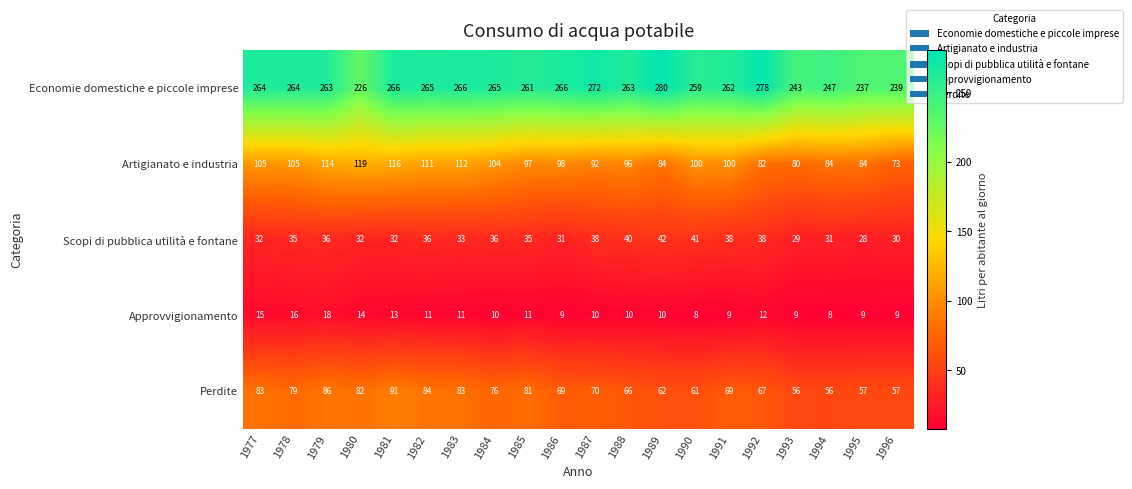

Where is Artigianato e industria nearest to the value 96?

1988